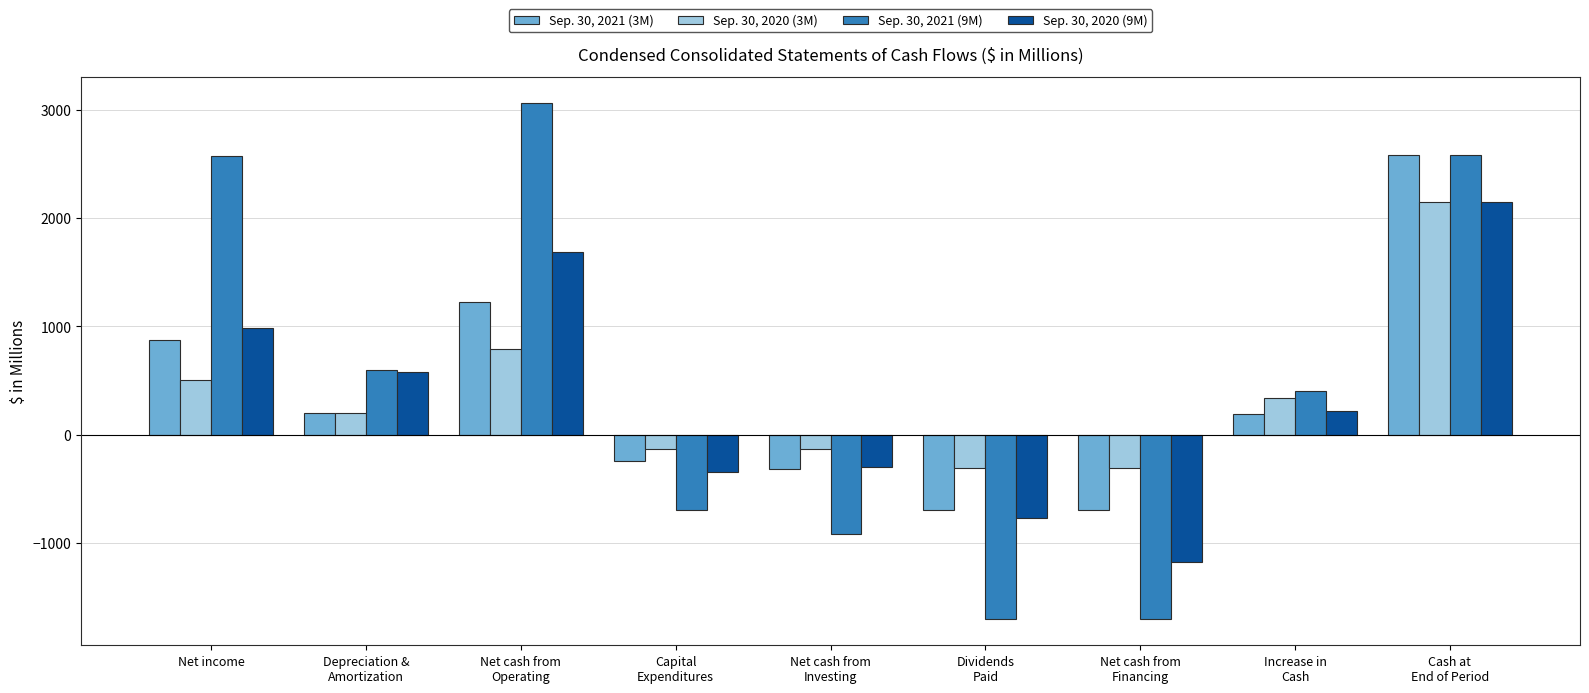

Where is Sep. 30, 2020 (3M) nearest to the value 918?

Net cash from
Operating